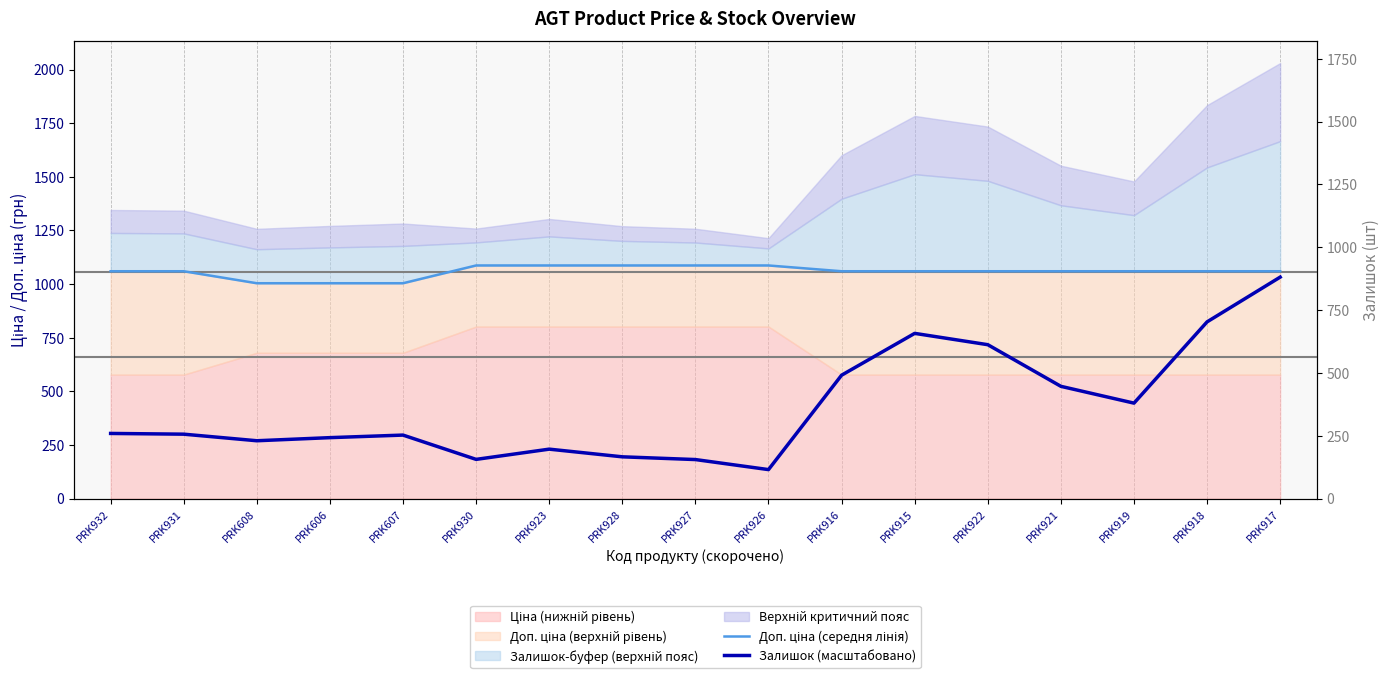

The value of Доп. ціна (середня лінія) at PRK923 is 1602.8. True or false?

False